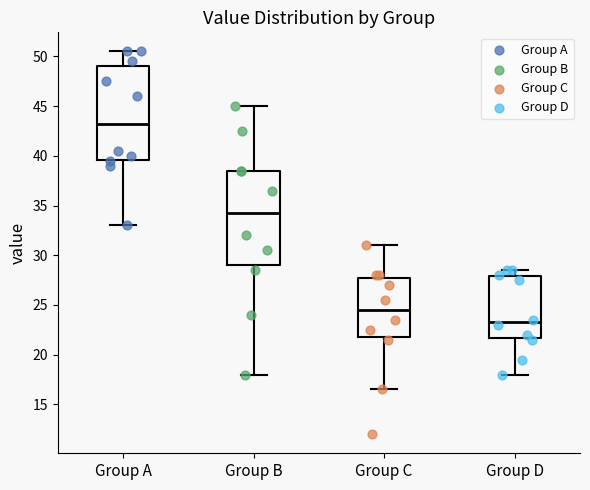

Reading left to right, read every box against the y-axis: the position of its median line, the range the box covers, and the ends of its whiskers. The values are not printed on the chart, so give them approximately, as read against the axis.

Group A: median 43.5, box 39.5 to 49.0, whiskers 33.0 to 50.5
Group B: median 34.5, box 29.0 to 38.5, whiskers 18.0 to 45.0
Group C: median 24.5, box 22.0 to 28.0, whiskers 16.5 to 31.0
Group D: median 23.5, box 21.5 to 28.0, whiskers 18.0 to 28.5